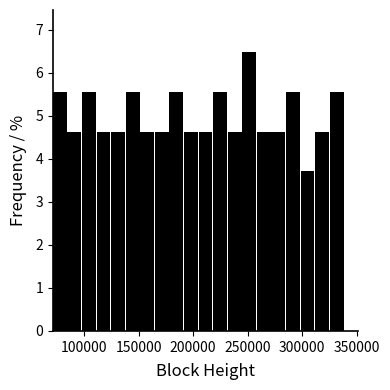

Read against the x-axis, roughly where is the centre of the tallest bar?

250000